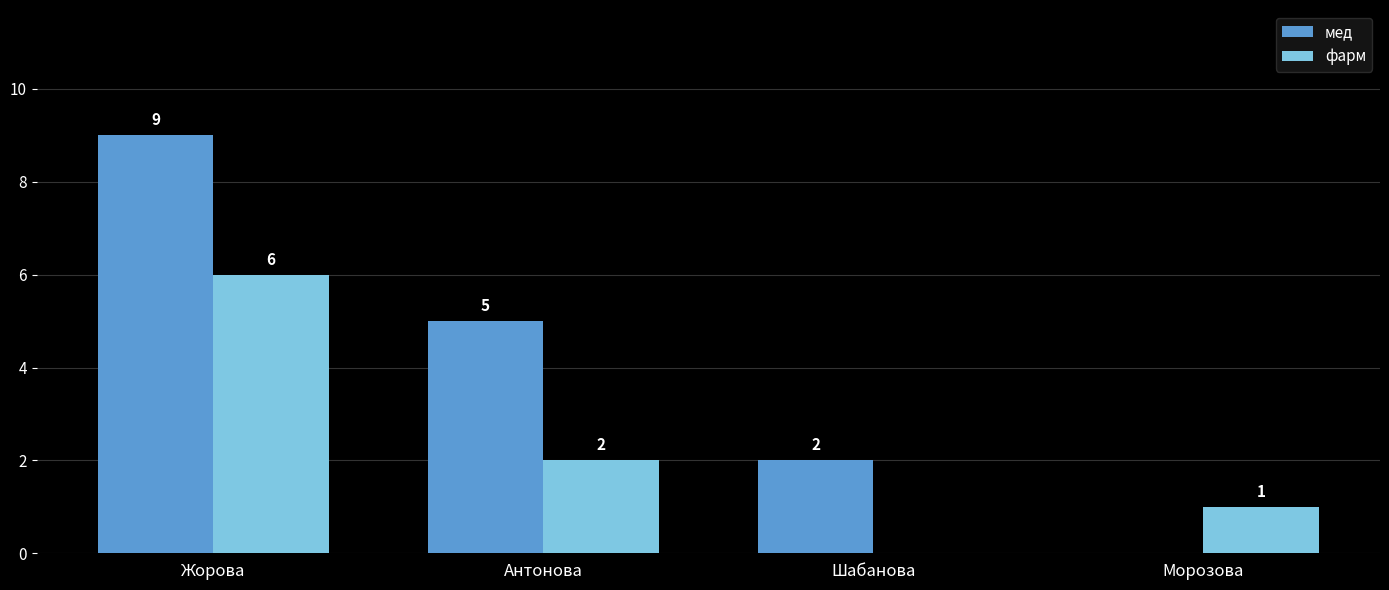

What is the sum of the мед values at Жорова and Шабанова?

11